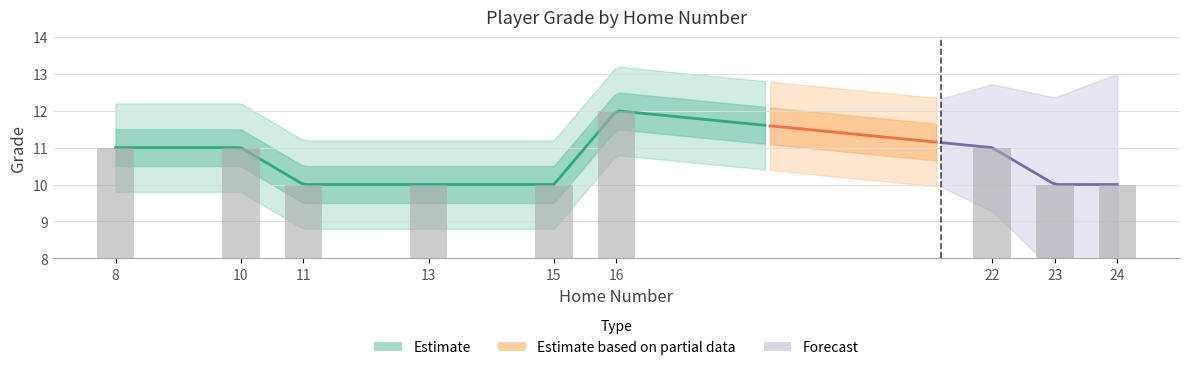

What is the greatest value displayed?

12